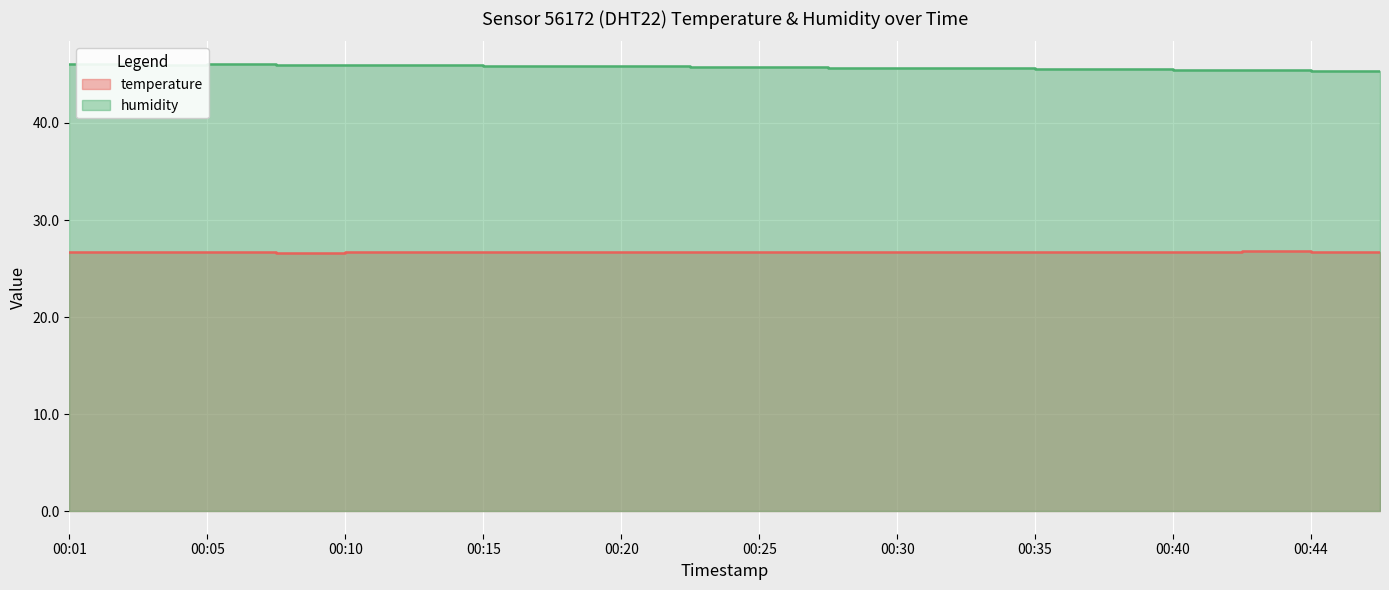

What is the minimum value shown in the chart?

26.6